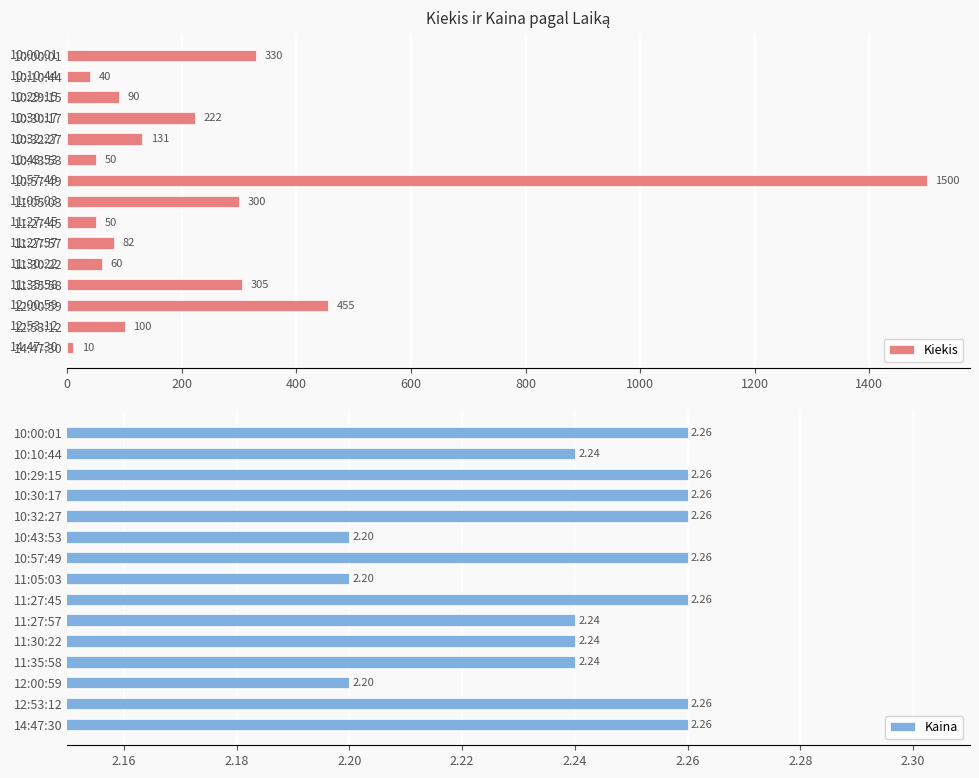

At which label does Kiekis reach its peak?

10:57:49